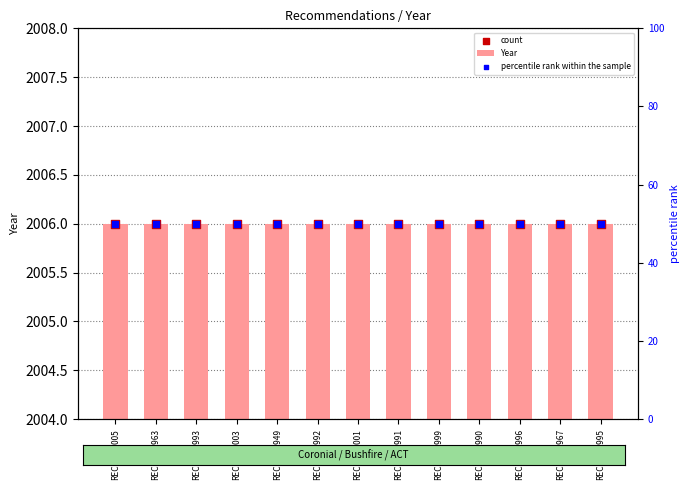

What are all the series names shown in the legend?

Year, count, percentile rank within the sample